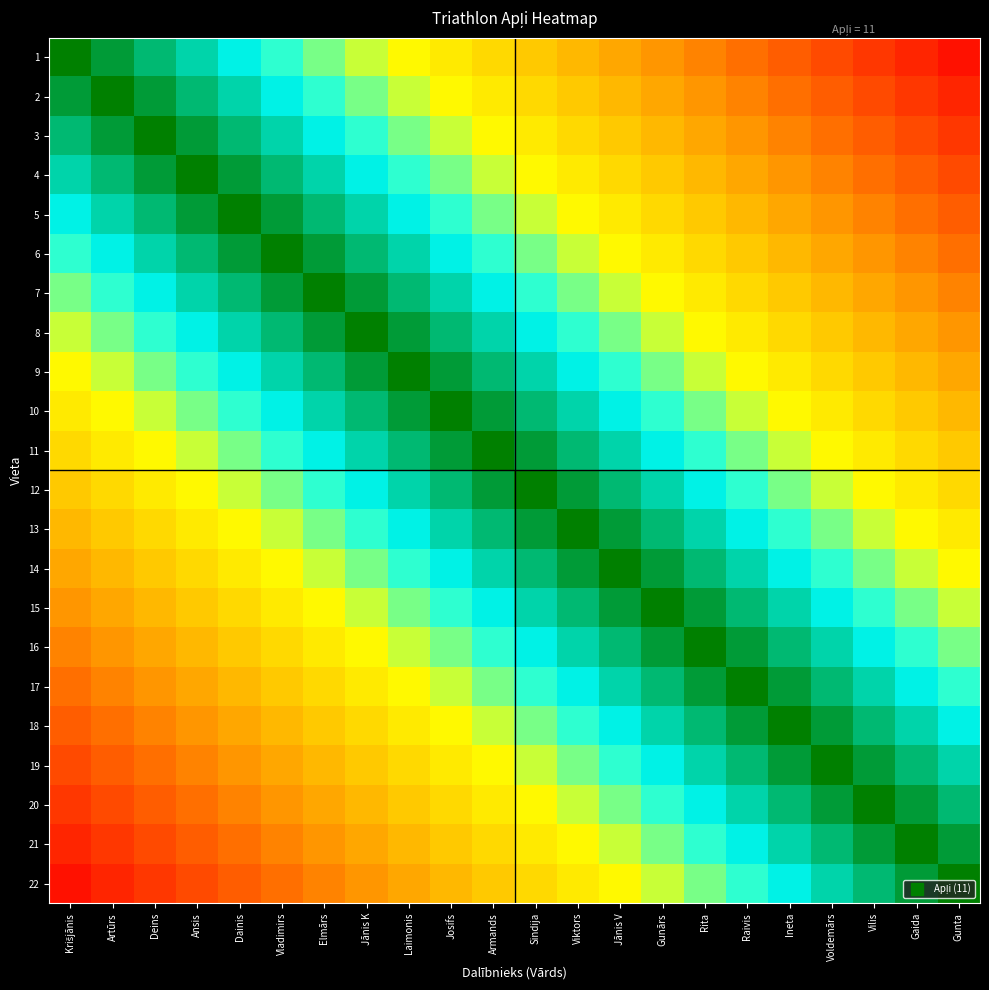

Reading right to left, extract all data points from this chart.

1: Gunta=0.5	Gaida=1.0	Vilis=1.5	Voldemārs=2.0	Ineta=2.5	Raivis=3.0	Rita=3.5	Gunārs=4.0	Jānis V=4.5	Viktors=5.0	Sindija=5.5	Armands=6.0	Josifs=6.5	Laimonis=7.0	Jānis K=7.5	Elmārs=8.0	Vladimirs=8.5	Dainis=9.0	Ansis=9.5	Deins=10.0	Artūrs=10.5	Krišjānis=11.0
2: Gunta=1.0	Gaida=1.5	Vilis=2.0	Voldemārs=2.5	Ineta=3.0	Raivis=3.5	Rita=4.0	Gunārs=4.5	Jānis V=5.0	Viktors=5.5	Sindija=6.0	Armands=6.5	Josifs=7.0	Laimonis=7.5	Jānis K=8.0	Elmārs=8.5	Vladimirs=9.0	Dainis=9.5	Ansis=10.0	Deins=10.5	Artūrs=11.0	Krišjānis=10.5
3: Gunta=1.5	Gaida=2.0	Vilis=2.5	Voldemārs=3.0	Ineta=3.5	Raivis=4.0	Rita=4.5	Gunārs=5.0	Jānis V=5.5	Viktors=6.0	Sindija=6.5	Armands=7.0	Josifs=7.5	Laimonis=8.0	Jānis K=8.5	Elmārs=9.0	Vladimirs=9.5	Dainis=10.0	Ansis=10.5	Deins=11.0	Artūrs=10.5	Krišjānis=10.0
4: Gunta=2.0	Gaida=2.5	Vilis=3.0	Voldemārs=3.5	Ineta=4.0	Raivis=4.5	Rita=5.0	Gunārs=5.5	Jānis V=6.0	Viktors=6.5	Sindija=7.0	Armands=7.5	Josifs=8.0	Laimonis=8.5	Jānis K=9.0	Elmārs=9.5	Vladimirs=10.0	Dainis=10.5	Ansis=11.0	Deins=10.5	Artūrs=10.0	Krišjānis=9.5
5: Gunta=2.5	Gaida=3.0	Vilis=3.5	Voldemārs=4.0	Ineta=4.5	Raivis=5.0	Rita=5.5	Gunārs=6.0	Jānis V=6.5	Viktors=7.0	Sindija=7.5	Armands=8.0	Josifs=8.5	Laimonis=9.0	Jānis K=9.5	Elmārs=10.0	Vladimirs=10.5	Dainis=11.0	Ansis=10.5	Deins=10.0	Artūrs=9.5	Krišjānis=9.0
6: Gunta=3.0	Gaida=3.5	Vilis=4.0	Voldemārs=4.5	Ineta=5.0	Raivis=5.5	Rita=6.0	Gunārs=6.5	Jānis V=7.0	Viktors=7.5	Sindija=8.0	Armands=8.5	Josifs=9.0	Laimonis=9.5	Jānis K=10.0	Elmārs=10.5	Vladimirs=11.0	Dainis=10.5	Ansis=10.0	Deins=9.5	Artūrs=9.0	Krišjānis=8.5
7: Gunta=3.5	Gaida=4.0	Vilis=4.5	Voldemārs=5.0	Ineta=5.5	Raivis=6.0	Rita=6.5	Gunārs=7.0	Jānis V=7.5	Viktors=8.0	Sindija=8.5	Armands=9.0	Josifs=9.5	Laimonis=10.0	Jānis K=10.5	Elmārs=11.0	Vladimirs=10.5	Dainis=10.0	Ansis=9.5	Deins=9.0	Artūrs=8.5	Krišjānis=8.0
8: Gunta=4.0	Gaida=4.5	Vilis=5.0	Voldemārs=5.5	Ineta=6.0	Raivis=6.5	Rita=7.0	Gunārs=7.5	Jānis V=8.0	Viktors=8.5	Sindija=9.0	Armands=9.5	Josifs=10.0	Laimonis=10.5	Jānis K=11.0	Elmārs=10.5	Vladimirs=10.0	Dainis=9.5	Ansis=9.0	Deins=8.5	Artūrs=8.0	Krišjānis=7.5
9: Gunta=4.5	Gaida=5.0	Vilis=5.5	Voldemārs=6.0	Ineta=6.5	Raivis=7.0	Rita=7.5	Gunārs=8.0	Jānis V=8.5	Viktors=9.0	Sindija=9.5	Armands=10.0	Josifs=10.5	Laimonis=11.0	Jānis K=10.5	Elmārs=10.0	Vladimirs=9.5	Dainis=9.0	Ansis=8.5	Deins=8.0	Artūrs=7.5	Krišjānis=7.0
10: Gunta=5.0	Gaida=5.5	Vilis=6.0	Voldemārs=6.5	Ineta=7.0	Raivis=7.5	Rita=8.0	Gunārs=8.5	Jānis V=9.0	Viktors=9.5	Sindija=10.0	Armands=10.5	Josifs=11.0	Laimonis=10.5	Jānis K=10.0	Elmārs=9.5	Vladimirs=9.0	Dainis=8.5	Ansis=8.0	Deins=7.5	Artūrs=7.0	Krišjānis=6.5
11: Gunta=5.5	Gaida=6.0	Vilis=6.5	Voldemārs=7.0	Ineta=7.5	Raivis=8.0	Rita=8.5	Gunārs=9.0	Jānis V=9.5	Viktors=10.0	Sindija=10.5	Armands=11.0	Josifs=10.5	Laimonis=10.0	Jānis K=9.5	Elmārs=9.0	Vladimirs=8.5	Dainis=8.0	Ansis=7.5	Deins=7.0	Artūrs=6.5	Krišjānis=6.0
12: Gunta=6.0	Gaida=6.5	Vilis=7.0	Voldemārs=7.5	Ineta=8.0	Raivis=8.5	Rita=9.0	Gunārs=9.5	Jānis V=10.0	Viktors=10.5	Sindija=11.0	Armands=10.5	Josifs=10.0	Laimonis=9.5	Jānis K=9.0	Elmārs=8.5	Vladimirs=8.0	Dainis=7.5	Ansis=7.0	Deins=6.5	Artūrs=6.0	Krišjānis=5.5
13: Gunta=6.5	Gaida=7.0	Vilis=7.5	Voldemārs=8.0	Ineta=8.5	Raivis=9.0	Rita=9.5	Gunārs=10.0	Jānis V=10.5	Viktors=11.0	Sindija=10.5	Armands=10.0	Josifs=9.5	Laimonis=9.0	Jānis K=8.5	Elmārs=8.0	Vladimirs=7.5	Dainis=7.0	Ansis=6.5	Deins=6.0	Artūrs=5.5	Krišjānis=5.0
14: Gunta=7.0	Gaida=7.5	Vilis=8.0	Voldemārs=8.5	Ineta=9.0	Raivis=9.5	Rita=10.0	Gunārs=10.5	Jānis V=11.0	Viktors=10.5	Sindija=10.0	Armands=9.5	Josifs=9.0	Laimonis=8.5	Jānis K=8.0	Elmārs=7.5	Vladimirs=7.0	Dainis=6.5	Ansis=6.0	Deins=5.5	Artūrs=5.0	Krišjānis=4.5
15: Gunta=7.5	Gaida=8.0	Vilis=8.5	Voldemārs=9.0	Ineta=9.5	Raivis=10.0	Rita=10.5	Gunārs=11.0	Jānis V=10.5	Viktors=10.0	Sindija=9.5	Armands=9.0	Josifs=8.5	Laimonis=8.0	Jānis K=7.5	Elmārs=7.0	Vladimirs=6.5	Dainis=6.0	Ansis=5.5	Deins=5.0	Artūrs=4.5	Krišjānis=4.0
16: Gunta=8.0	Gaida=8.5	Vilis=9.0	Voldemārs=9.5	Ineta=10.0	Raivis=10.5	Rita=11.0	Gunārs=10.5	Jānis V=10.0	Viktors=9.5	Sindija=9.0	Armands=8.5	Josifs=8.0	Laimonis=7.5	Jānis K=7.0	Elmārs=6.5	Vladimirs=6.0	Dainis=5.5	Ansis=5.0	Deins=4.5	Artūrs=4.0	Krišjānis=3.5
17: Gunta=8.5	Gaida=9.0	Vilis=9.5	Voldemārs=10.0	Ineta=10.5	Raivis=11.0	Rita=10.5	Gunārs=10.0	Jānis V=9.5	Viktors=9.0	Sindija=8.5	Armands=8.0	Josifs=7.5	Laimonis=7.0	Jānis K=6.5	Elmārs=6.0	Vladimirs=5.5	Dainis=5.0	Ansis=4.5	Deins=4.0	Artūrs=3.5	Krišjānis=3.0
18: Gunta=9.0	Gaida=9.5	Vilis=10.0	Voldemārs=10.5	Ineta=11.0	Raivis=10.5	Rita=10.0	Gunārs=9.5	Jānis V=9.0	Viktors=8.5	Sindija=8.0	Armands=7.5	Josifs=7.0	Laimonis=6.5	Jānis K=6.0	Elmārs=5.5	Vladimirs=5.0	Dainis=4.5	Ansis=4.0	Deins=3.5	Artūrs=3.0	Krišjānis=2.5
19: Gunta=9.5	Gaida=10.0	Vilis=10.5	Voldemārs=11.0	Ineta=10.5	Raivis=10.0	Rita=9.5	Gunārs=9.0	Jānis V=8.5	Viktors=8.0	Sindija=7.5	Armands=7.0	Josifs=6.5	Laimonis=6.0	Jānis K=5.5	Elmārs=5.0	Vladimirs=4.5	Dainis=4.0	Ansis=3.5	Deins=3.0	Artūrs=2.5	Krišjānis=2.0
20: Gunta=10.0	Gaida=10.5	Vilis=11.0	Voldemārs=10.5	Ineta=10.0	Raivis=9.5	Rita=9.0	Gunārs=8.5	Jānis V=8.0	Viktors=7.5	Sindija=7.0	Armands=6.5	Josifs=6.0	Laimonis=5.5	Jānis K=5.0	Elmārs=4.5	Vladimirs=4.0	Dainis=3.5	Ansis=3.0	Deins=2.5	Artūrs=2.0	Krišjānis=1.5
21: Gunta=10.5	Gaida=11.0	Vilis=10.5	Voldemārs=10.0	Ineta=9.5	Raivis=9.0	Rita=8.5	Gunārs=8.0	Jānis V=7.5	Viktors=7.0	Sindija=6.5	Armands=6.0	Josifs=5.5	Laimonis=5.0	Jānis K=4.5	Elmārs=4.0	Vladimirs=3.5	Dainis=3.0	Ansis=2.5	Deins=2.0	Artūrs=1.5	Krišjānis=1.0
22: Gunta=11.0	Gaida=10.5	Vilis=10.0	Voldemārs=9.5	Ineta=9.0	Raivis=8.5	Rita=8.0	Gunārs=7.5	Jānis V=7.0	Viktors=6.5	Sindija=6.0	Armands=5.5	Josifs=5.0	Laimonis=4.5	Jānis K=4.0	Elmārs=3.5	Vladimirs=3.0	Dainis=2.5	Ansis=2.0	Deins=1.5	Artūrs=1.0	Krišjānis=0.5